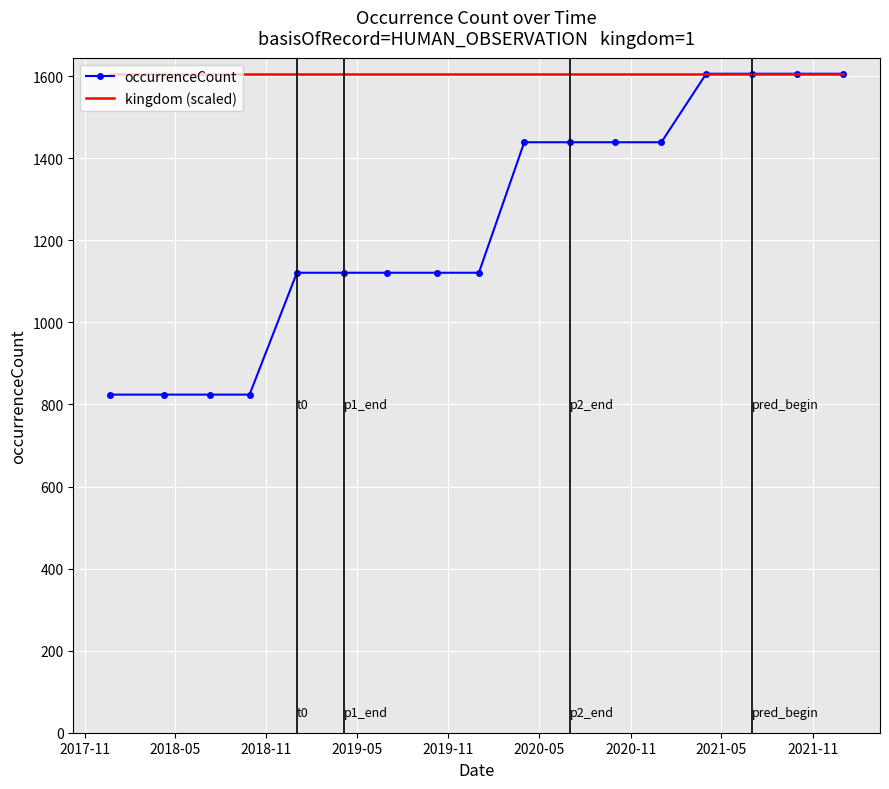

Which series has the largest total across all categories?

kingdom (scaled)